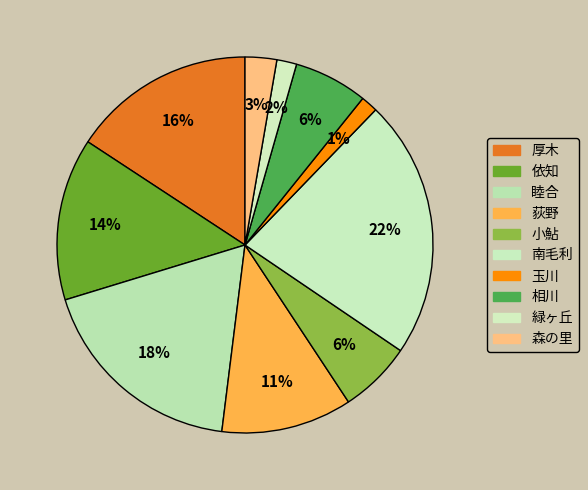

Which slice is the largest?

南毛利